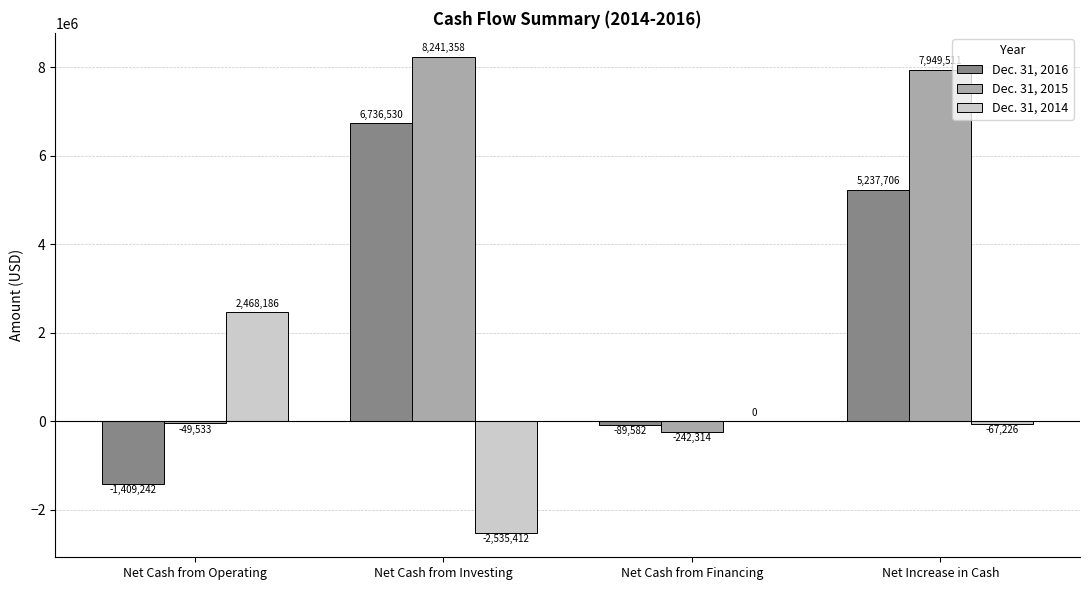

What is the approximate value of Dec. 31, 2016 at Net Cash from Operating, to the nearest 10?

-1409240